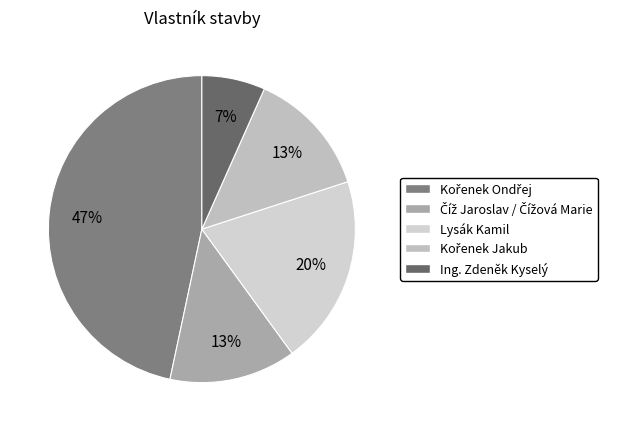

What percentage is the Kořenek Jakub slice, to the nearest percent?

13%